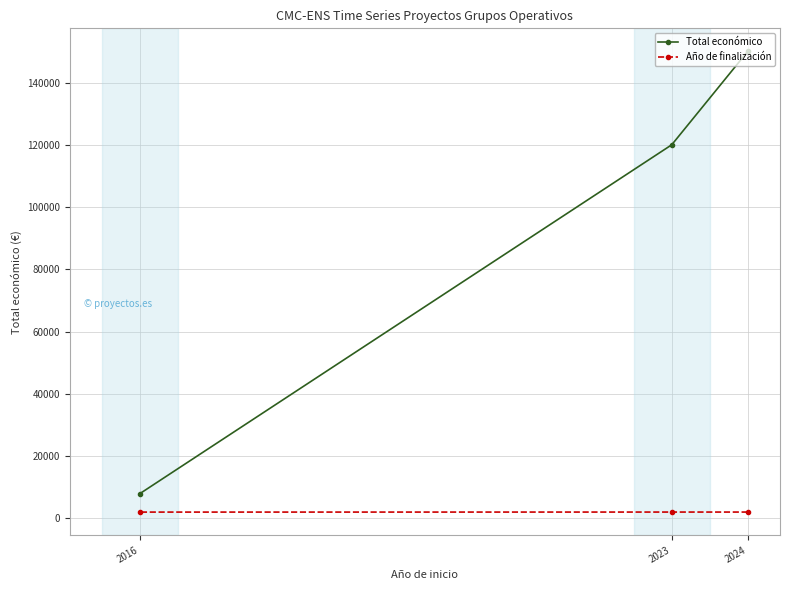

What value does the Año de finalización series have at 2016?

2016